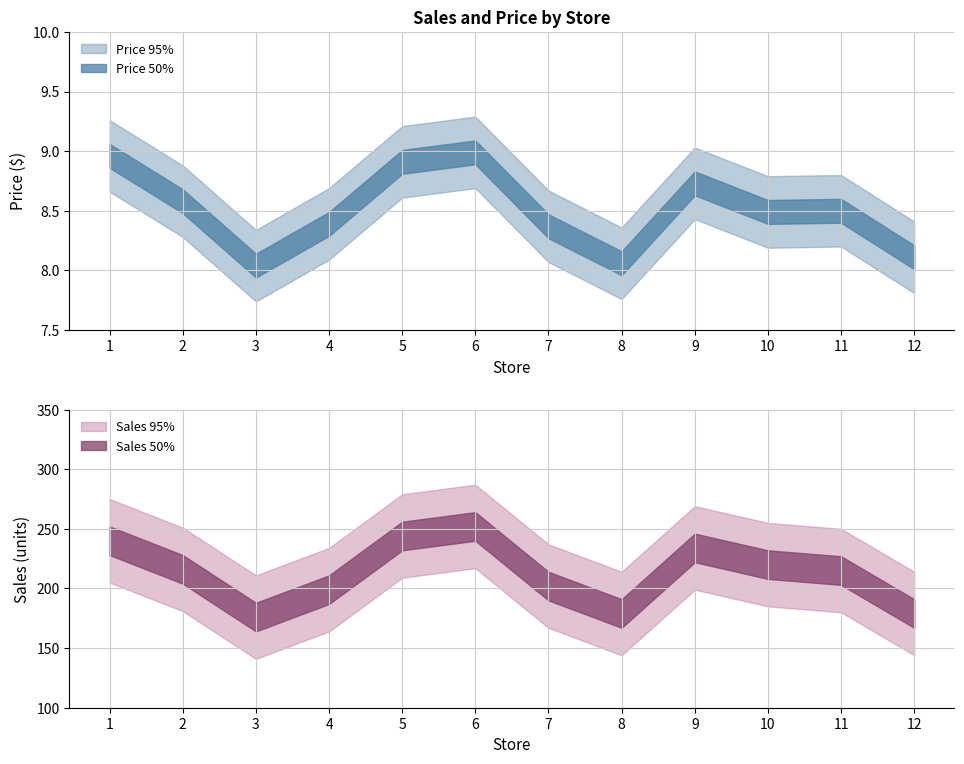

What is the lowest value of the Sales series?

176.0